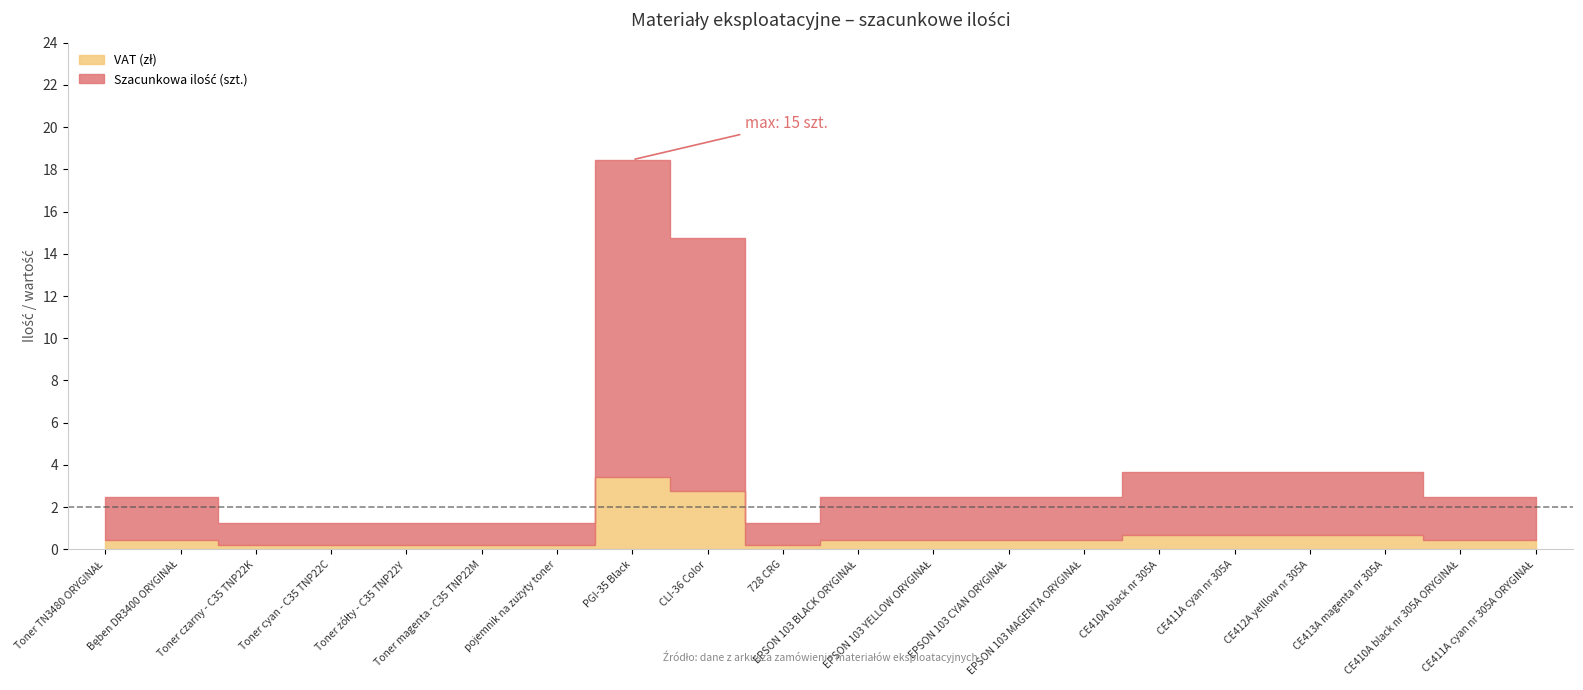

True or false: Szacunkowa ilość and VAT % cross at least once.

False